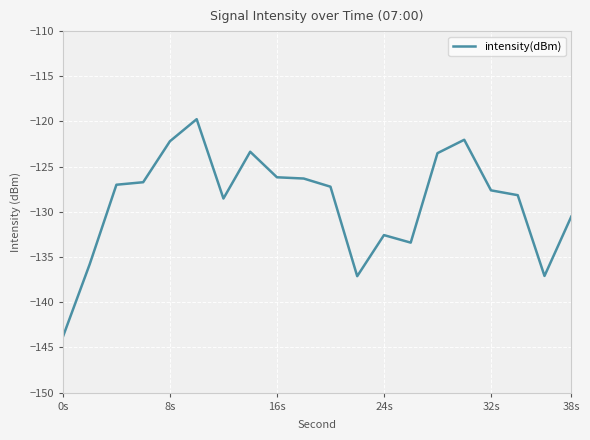

What is the difference between the maximum and minimum values?

24.1